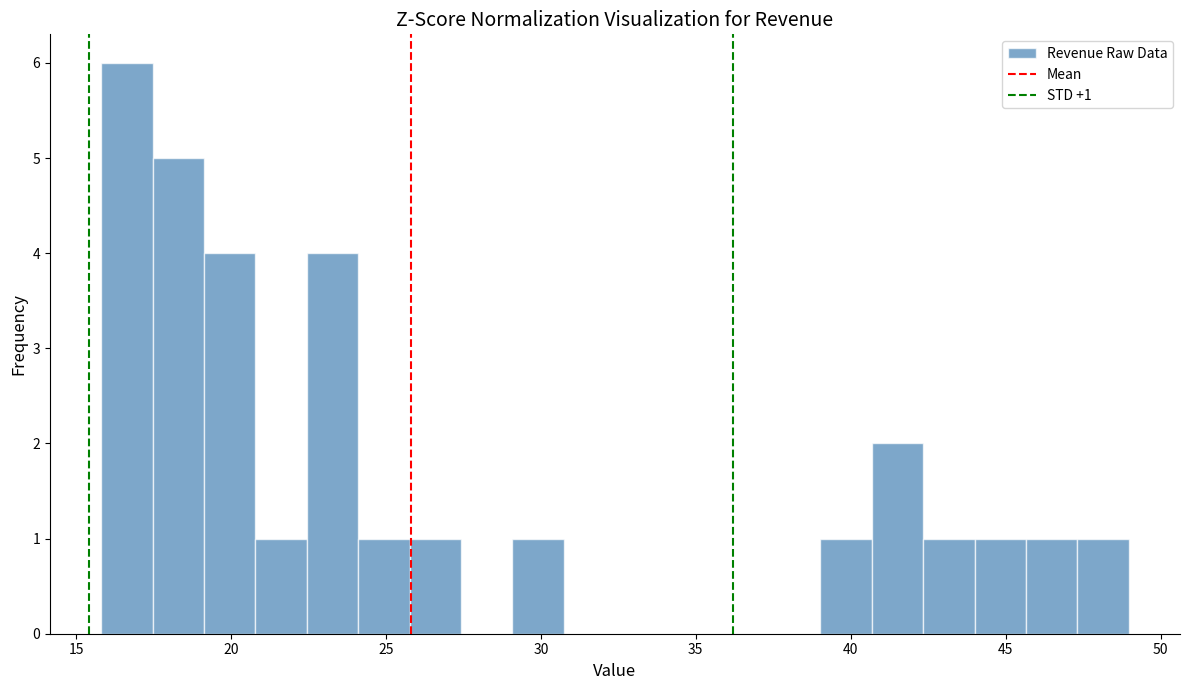

Read against the x-axis, roughly where is the centre of the tallest bar?

16.5